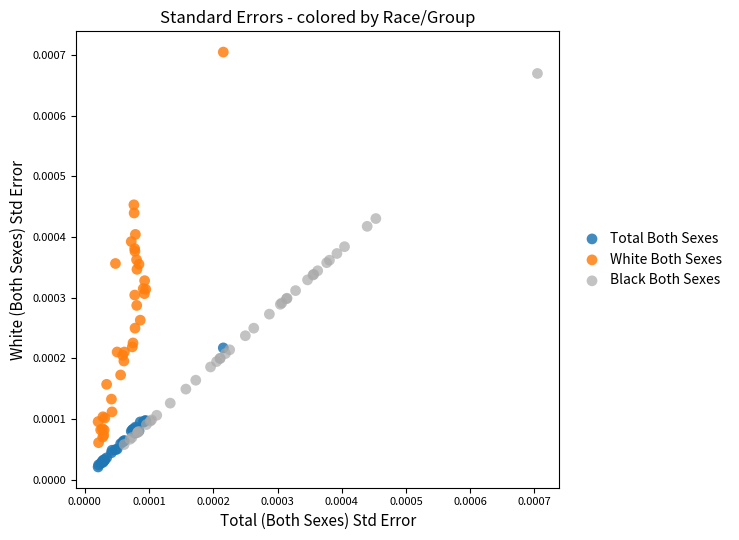

Which series has the largest Y range (max minus min)?

White Both Sexes